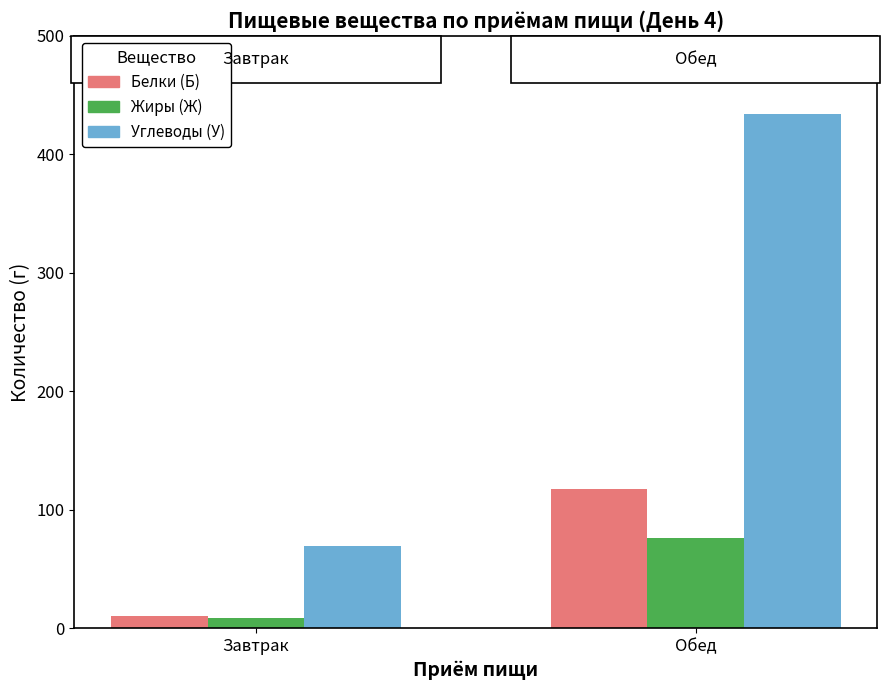

What is the label of the 2nd bar from the right?

Завтрак